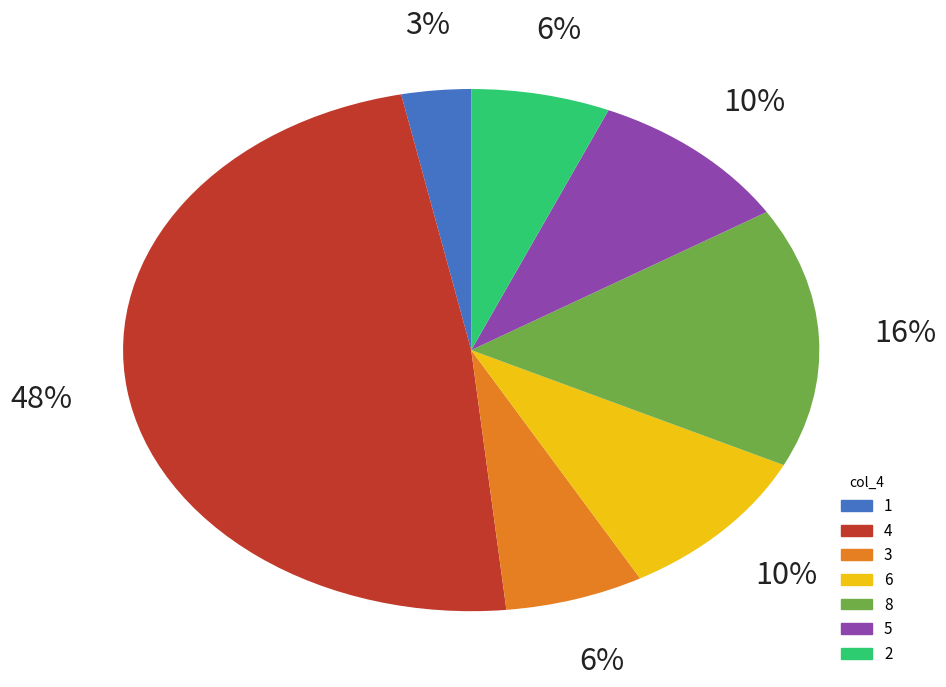

To the nearest percent, what is the average slice percentage?

14%